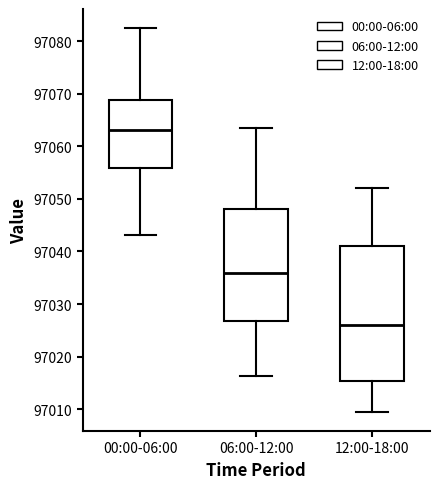

Which box's median line is the highest?

00:00-06:00